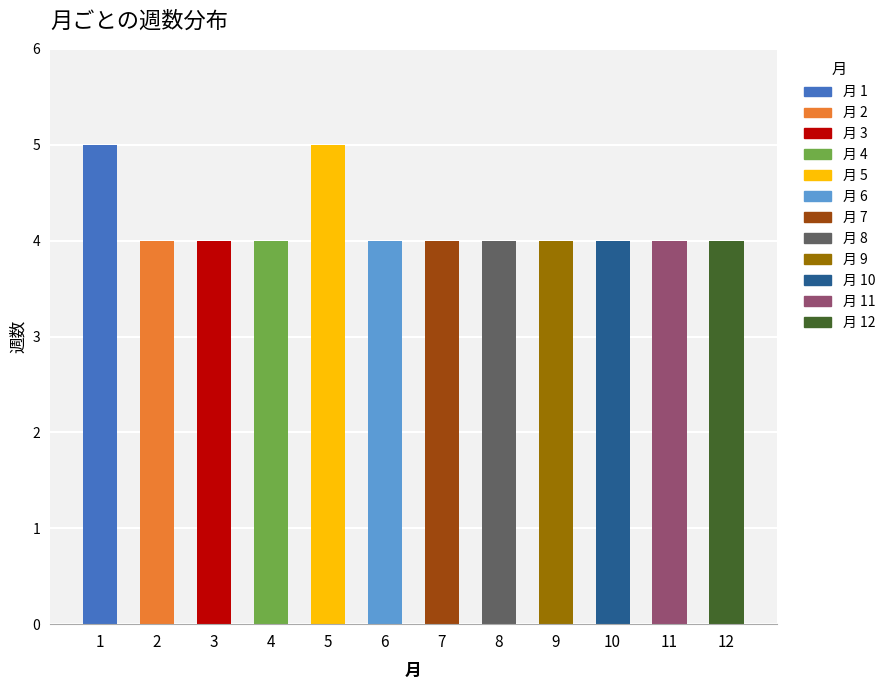

Are the bars horizontal?

No